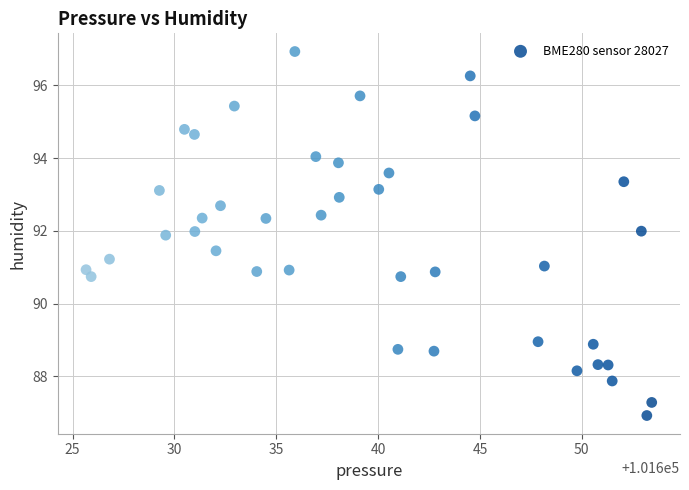

What is the range of Y values (max minus min)?

10.0